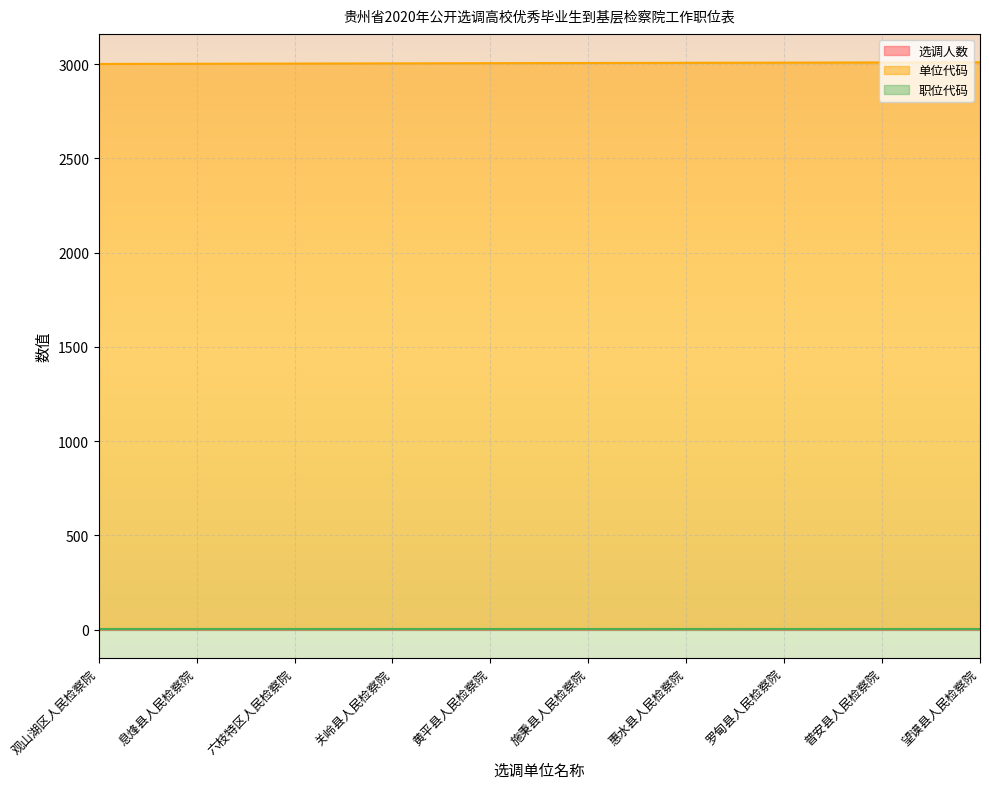

True or false: 单位代码 has a value of 3007 at 惠水县人民检察院.

True